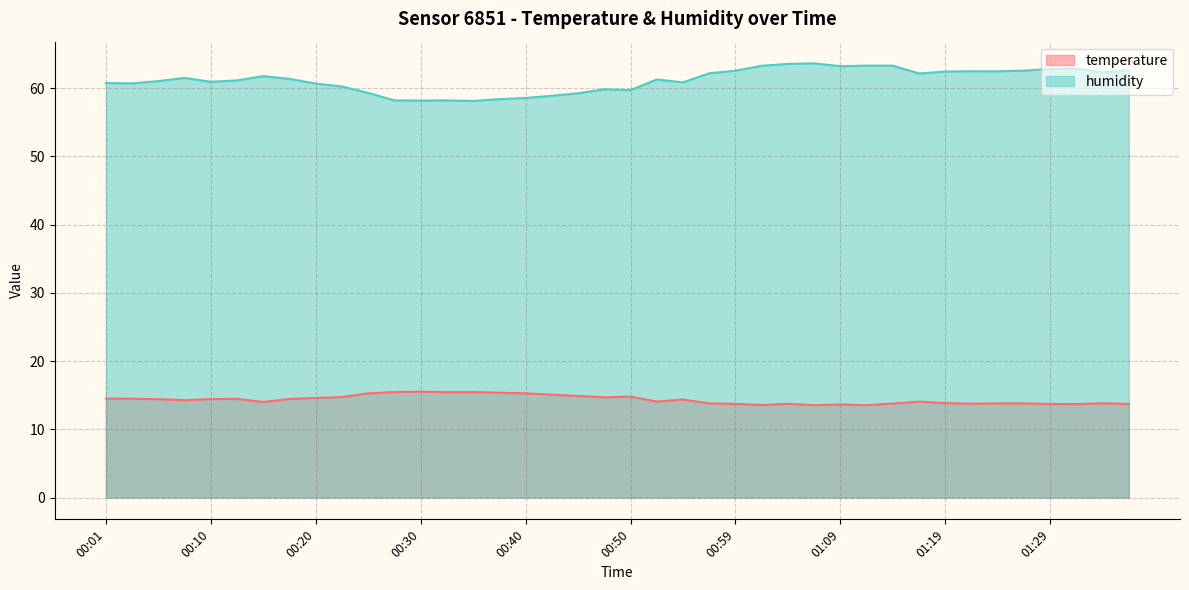

What is the difference between the maximum and minimum values in the temperature series?

2.0